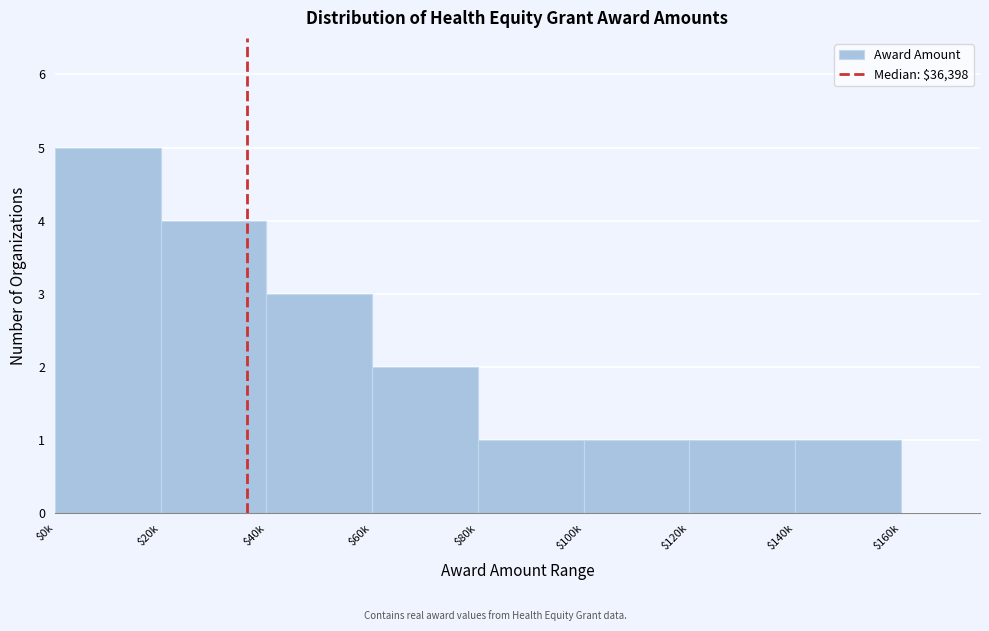

Reading left to right, extract all data points from this chart.

5	4	3	2	1	1	1	1